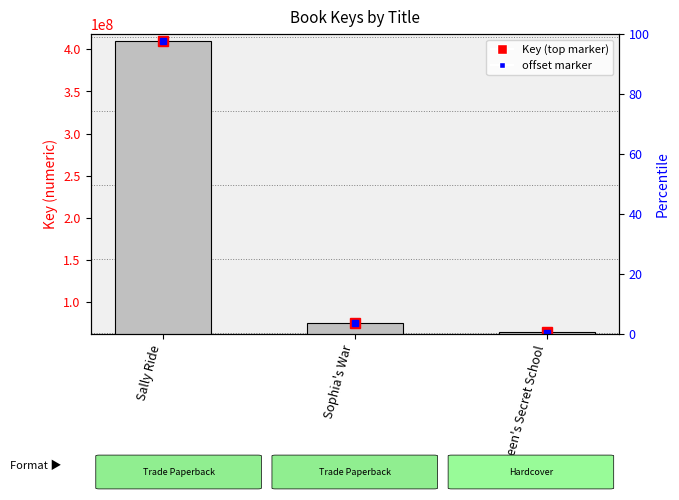

Does the chart contain stacked bars?

No